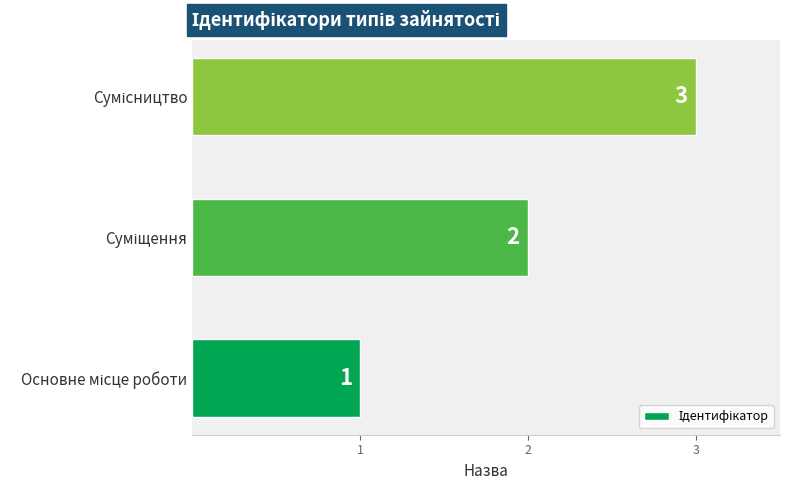

What is the sum of all values?

6